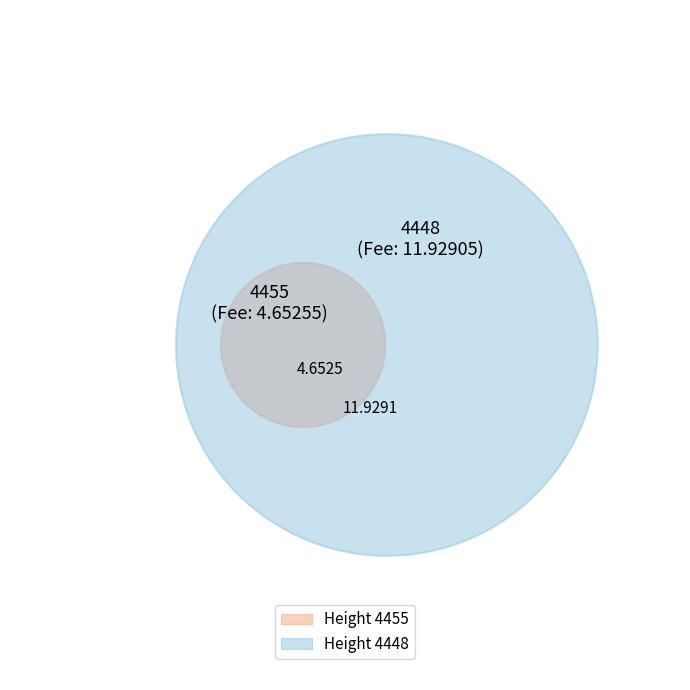

What percentage is the 4455 slice, to the nearest percent?

28%